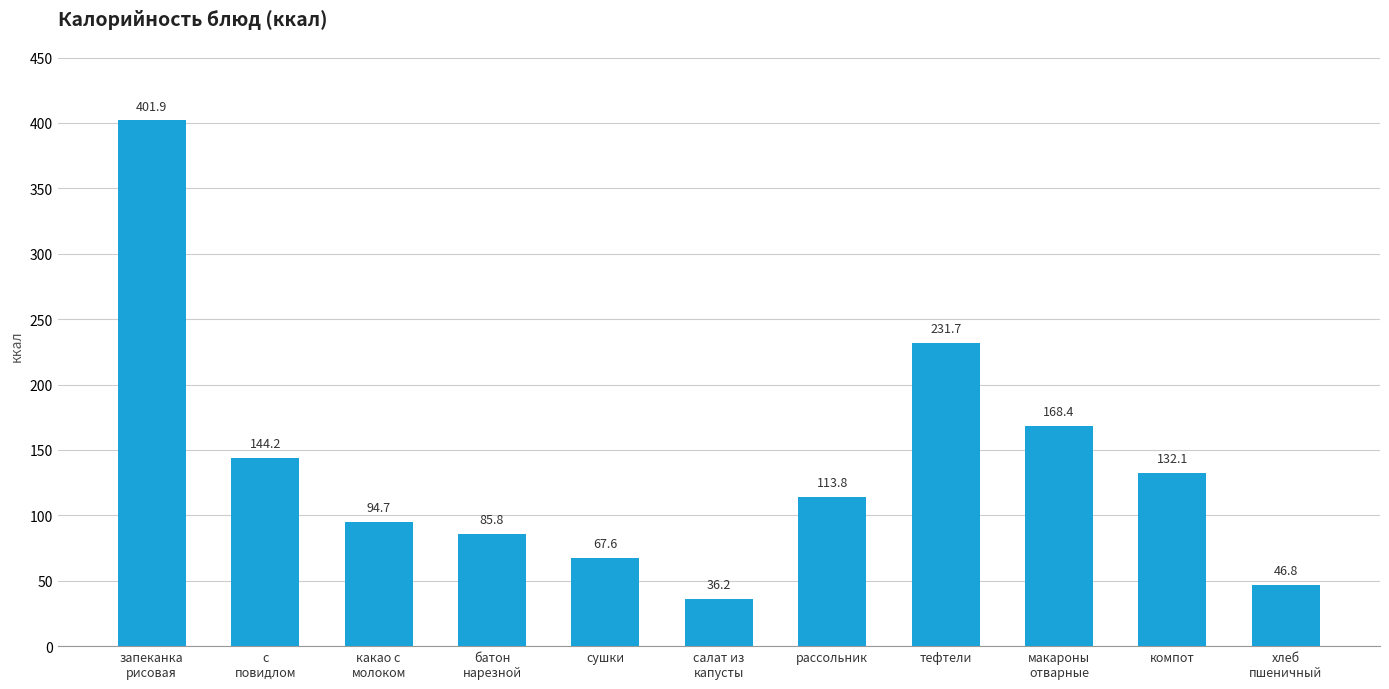

Where does the data first go above 113?

запеканка
рисовая